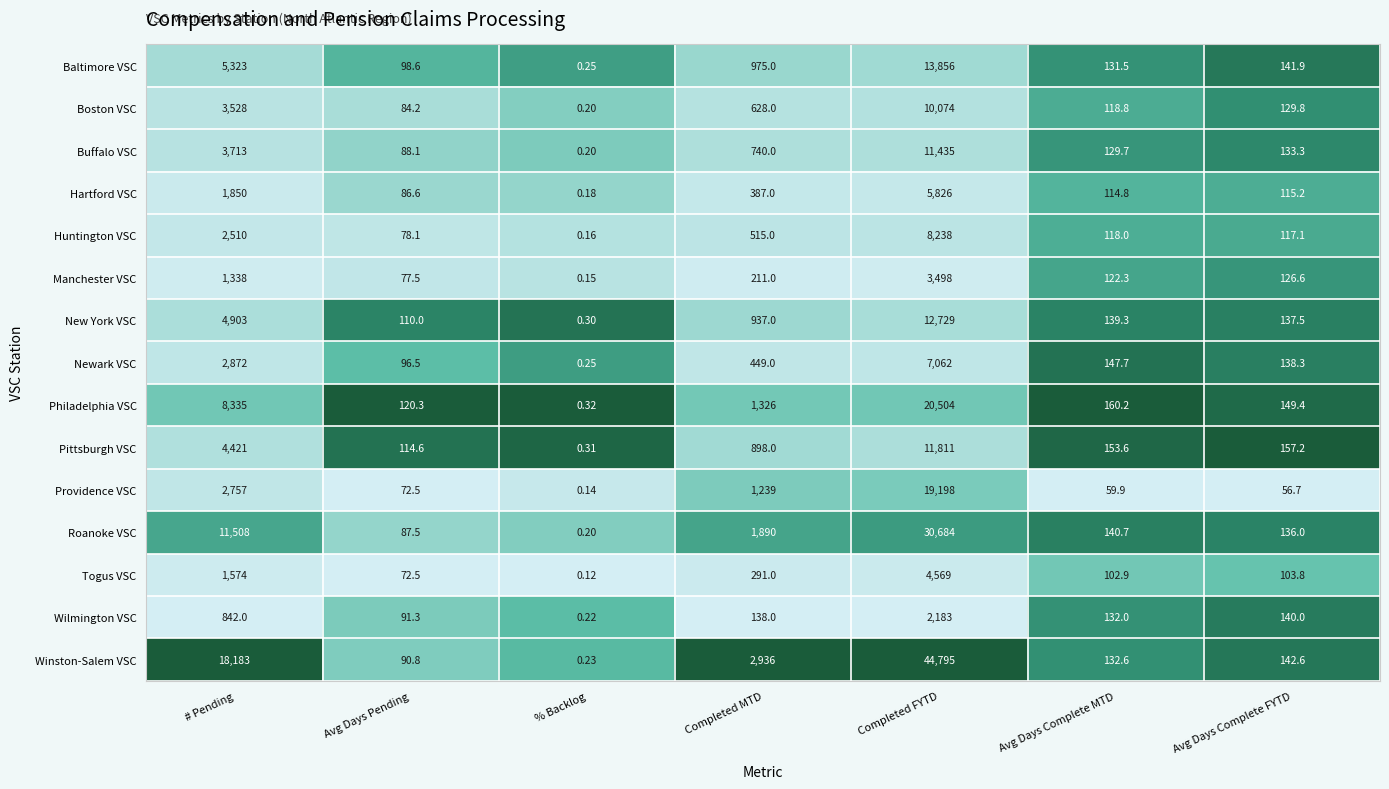

Which series has the largest total across all categories?

Winston-Salem VSC